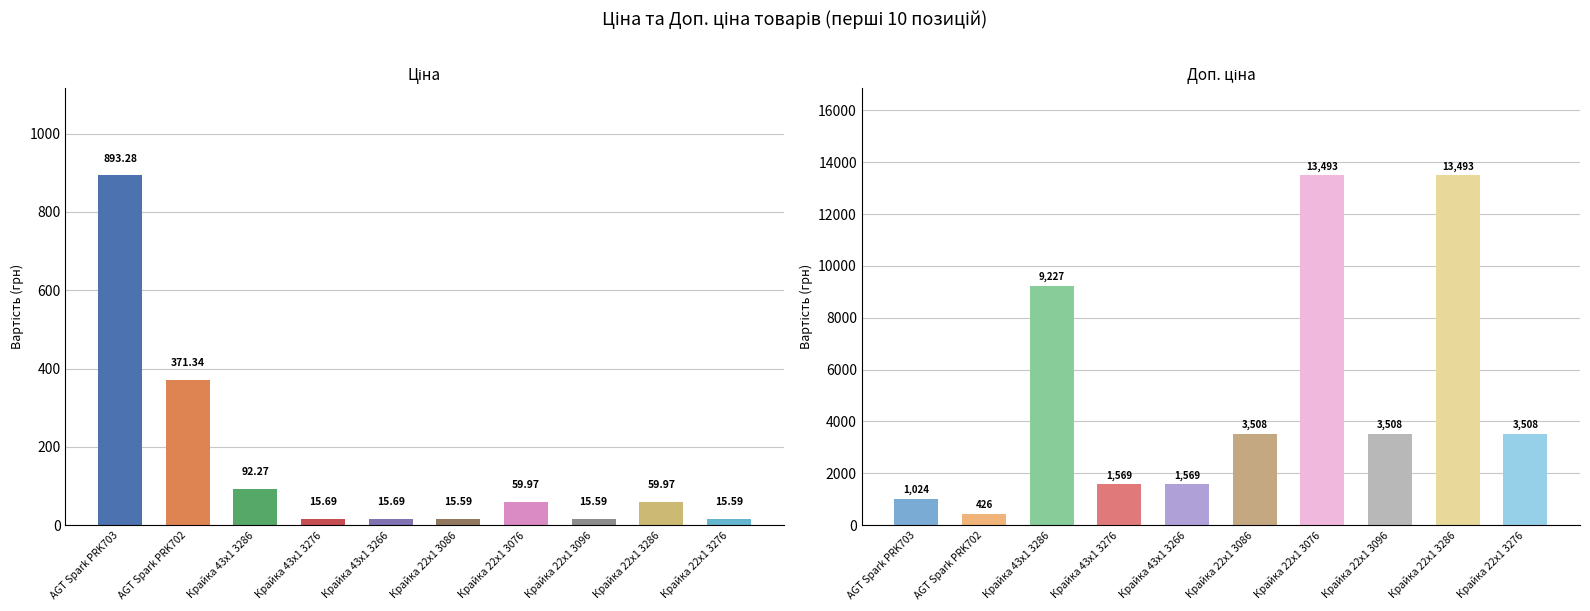

Rank the series at Крайка 43x1 3266 from highest to lowest value.

Доп. ціна, Ціна